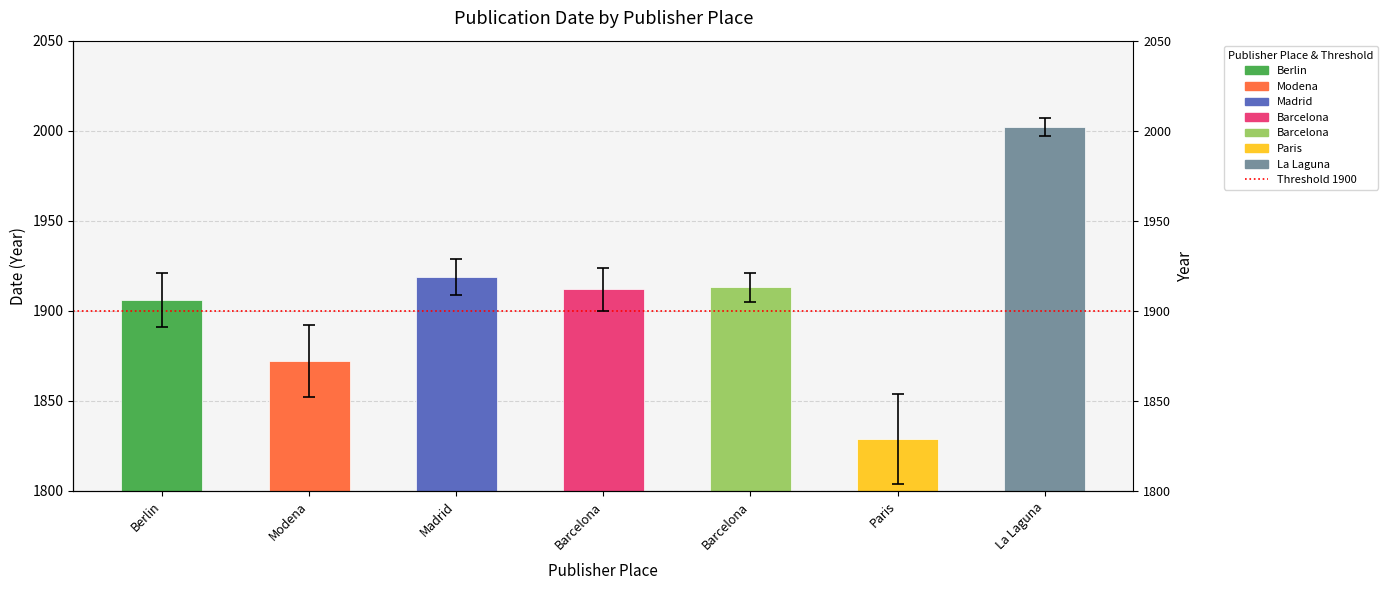

What is the value of the 5th bar from the left?

1912